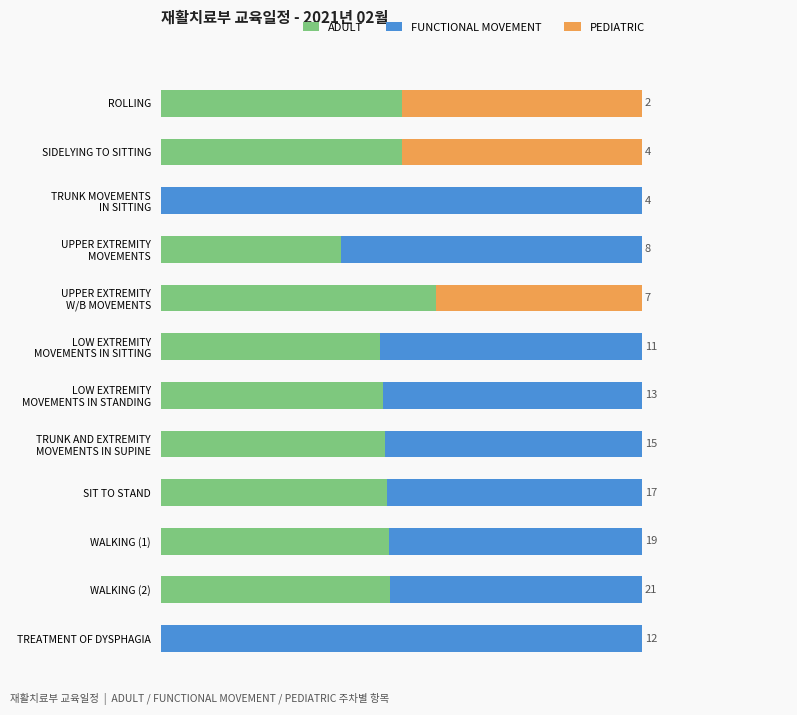

Rank the series by their maximum value, from highest to lowest.

FUNCTIONAL MOVEMENT, ADULT, PEDIATRIC